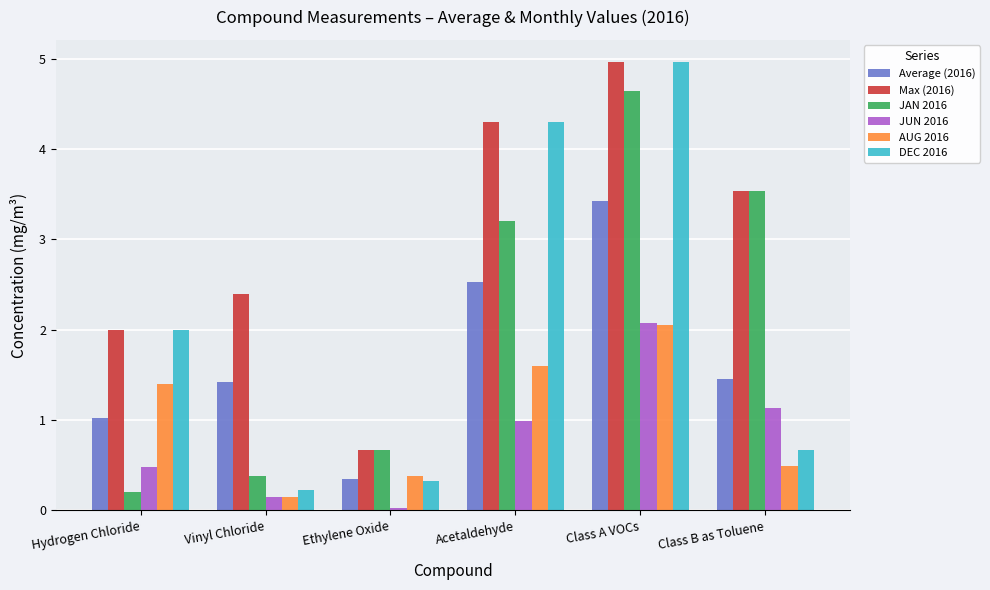

Is it true that Max (2016) equals 4.6 at Class B as Toluene?

False